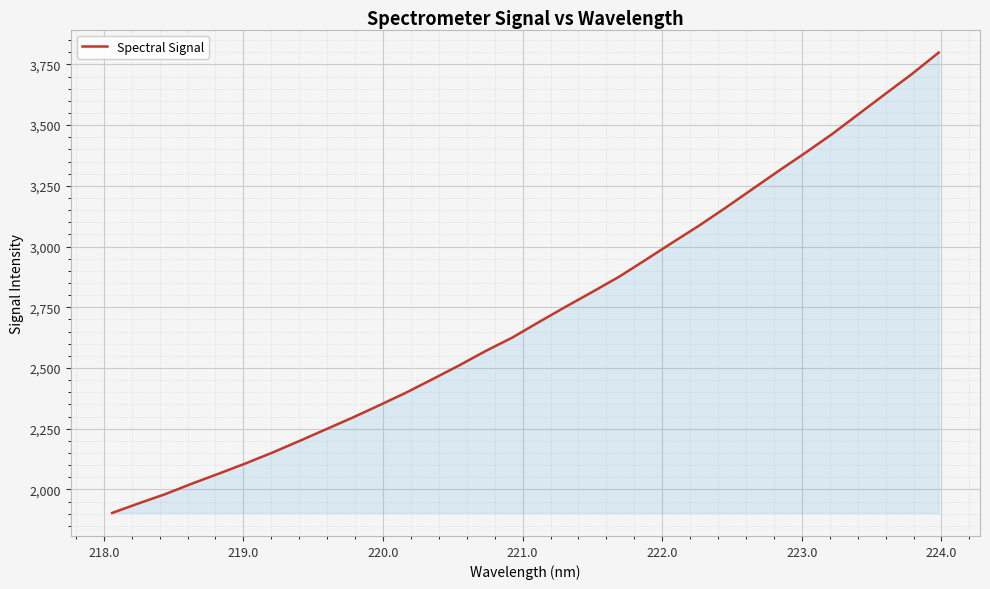

What is the difference between the maximum and minimum values?

1895.5